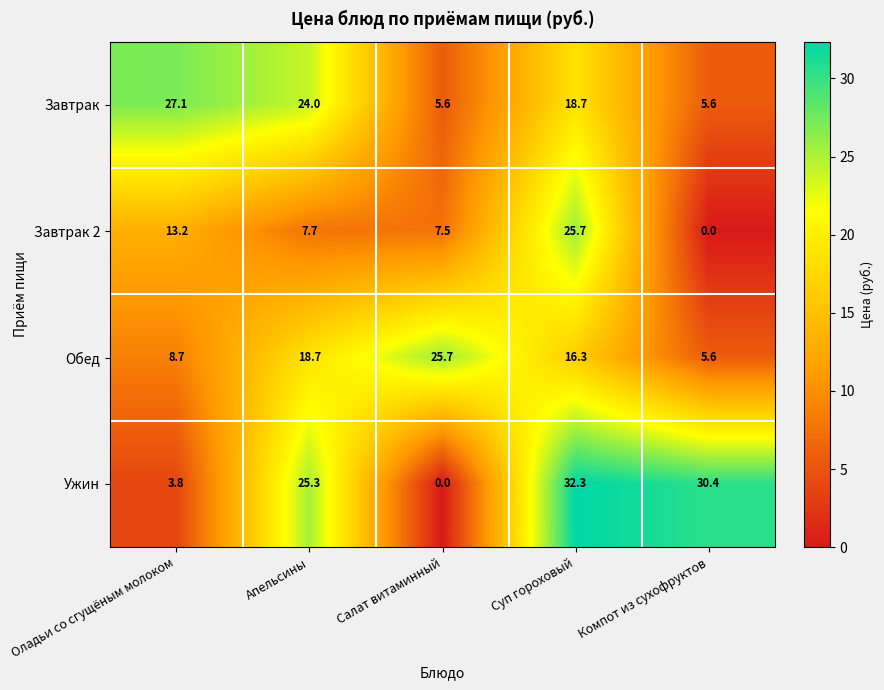

The value of Ужин at Компот из сухофруктов is 49.3. True or false?

False